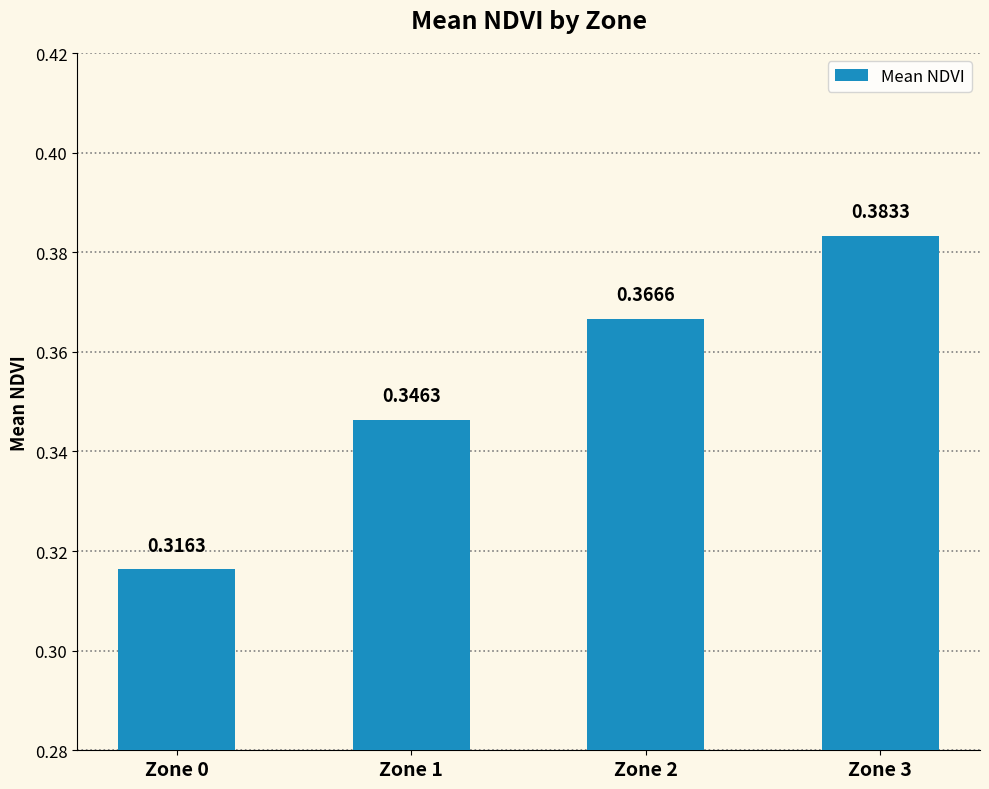

Between Zone 2 and Zone 0, which is larger?

Zone 2